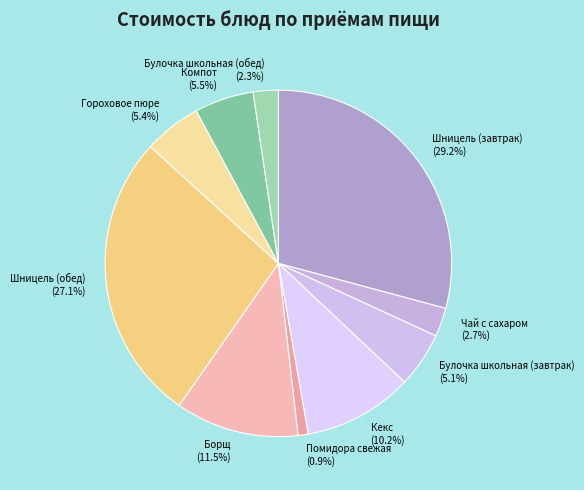

The Компот slice represents 1% of the pie. True or false?

False